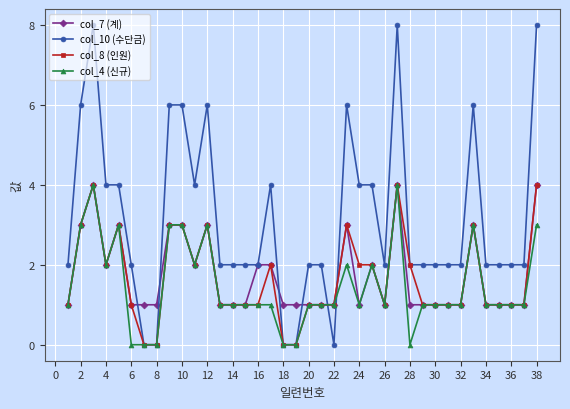

What is the minimum value for col_7 (계)?

1